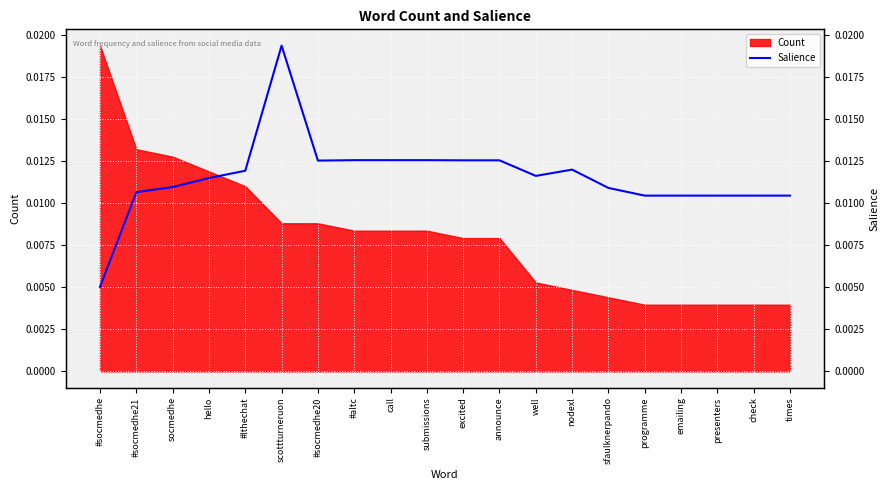

What is the label of the 19th point from the right?

#socmedhe21